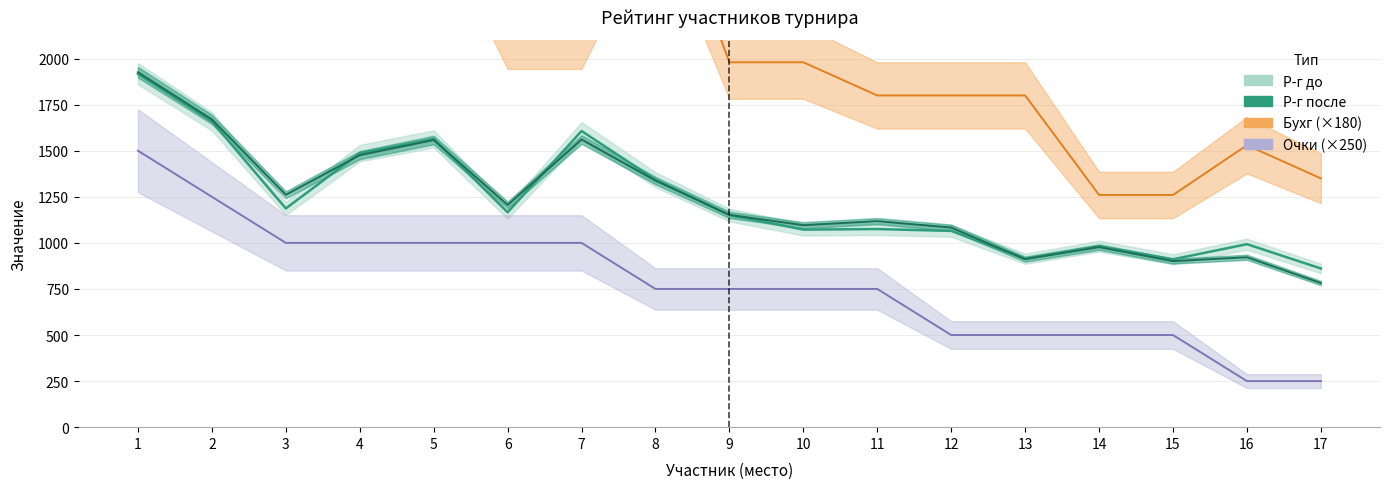

Reading left to right, transcribe all the data shown in this chart.

Р-г до: 1918	1659	1187	1487	1564	1166	1607	1343	1151	1072	1075	1065	914	982	911	993	861
Р-г после: 1926	1670	1261	1476	1558	1206	1561	1338	1152	1096	1118	1083	912	977	901	922	782
Очки: 1500	1250	1000	1000	1000	1000	1000	750	750	750	750	500	500	500	500	250	250
Бухг: 3060	3060	3420	3060	3060	2160	2160	3060	1980	1980	1800	1800	1800	1260	1260	1530	1350